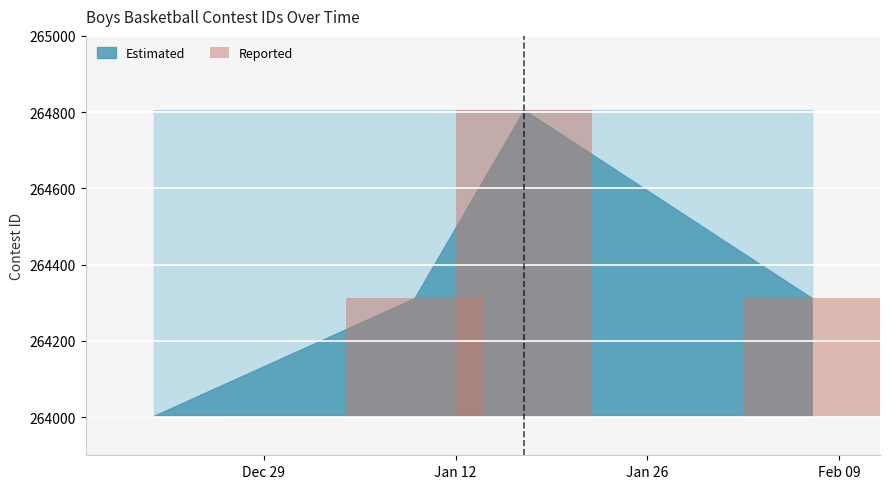

True or false: the data shows 2 at Dec 29.

False